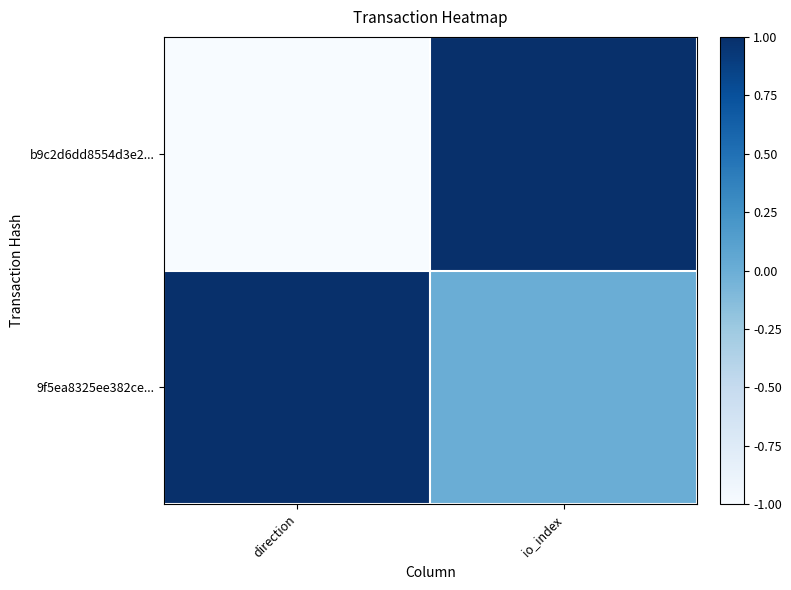

At io_index, list the series in order from largest to smallest.

b9c2d6dd8554d3e2..., 9f5ea8325ee382ce...